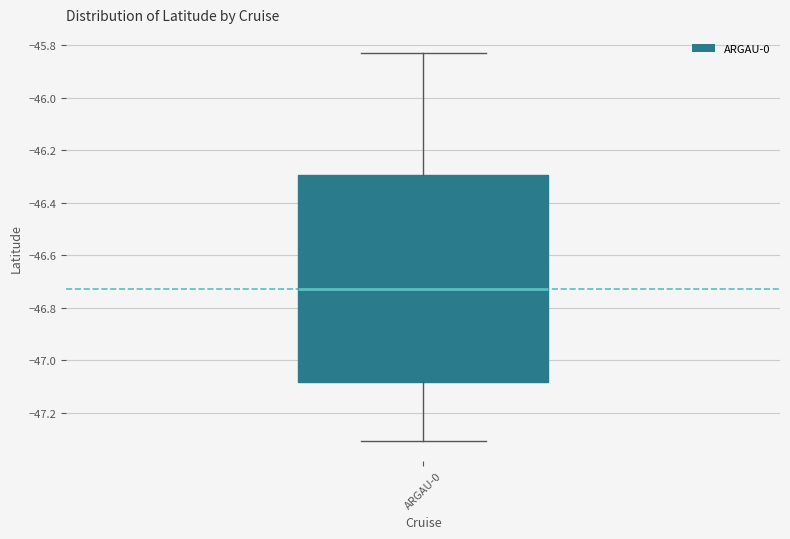

Where is the upper edge of the box for ARGAU-0 on the y-axis? The values are not printed on the chart, so give them approximately, as read against the axis.

-46.30